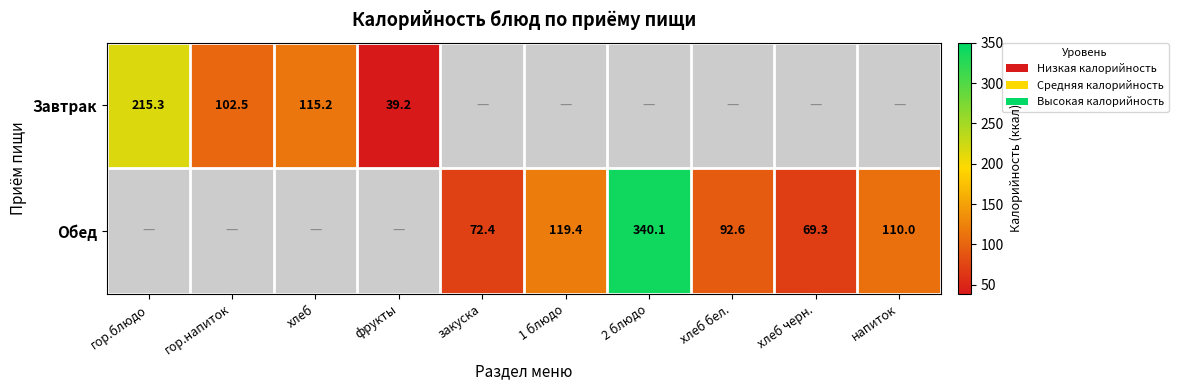

The Завтрак series shows 115.2 at хлеб. True or false?

True